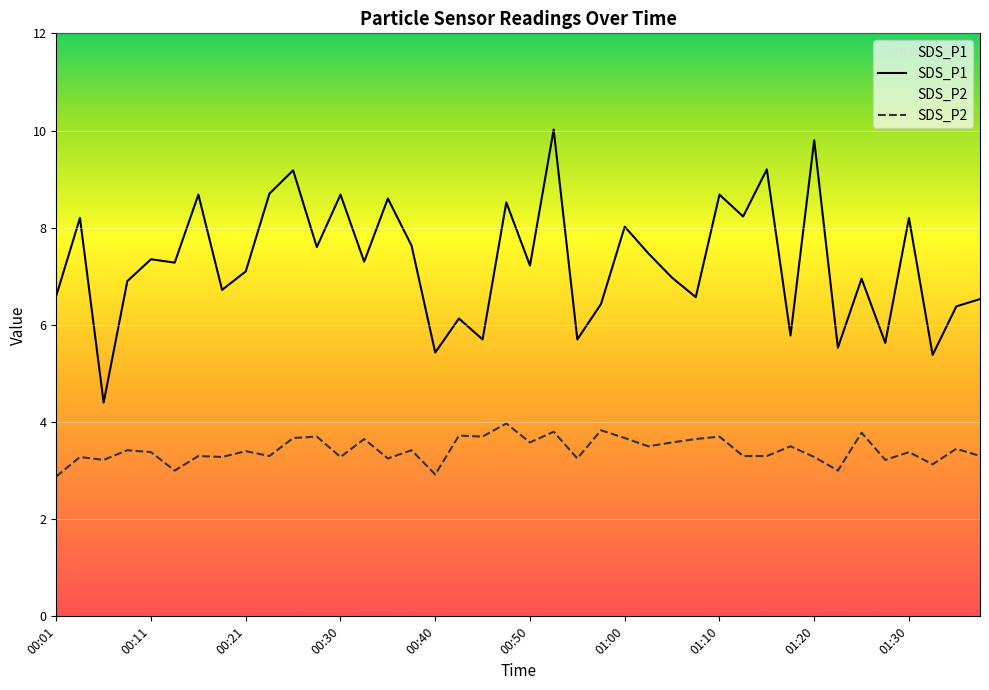

What is the difference between the highest and lowest values at 00:45?

2.0